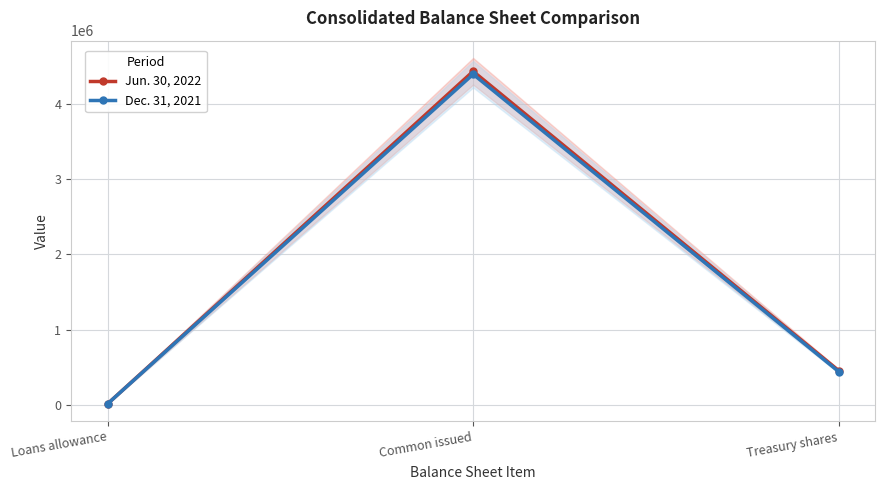

What is the label of the 2nd point from the right?

Common issued